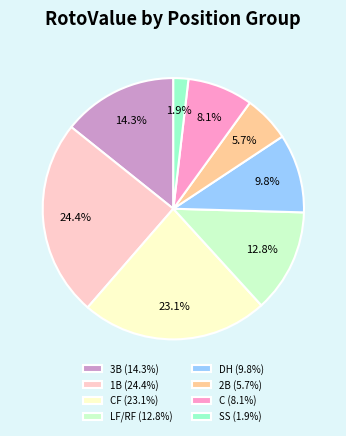

What is the total percentage of SS (1.9%) and CF (23.1%)?

25.0%